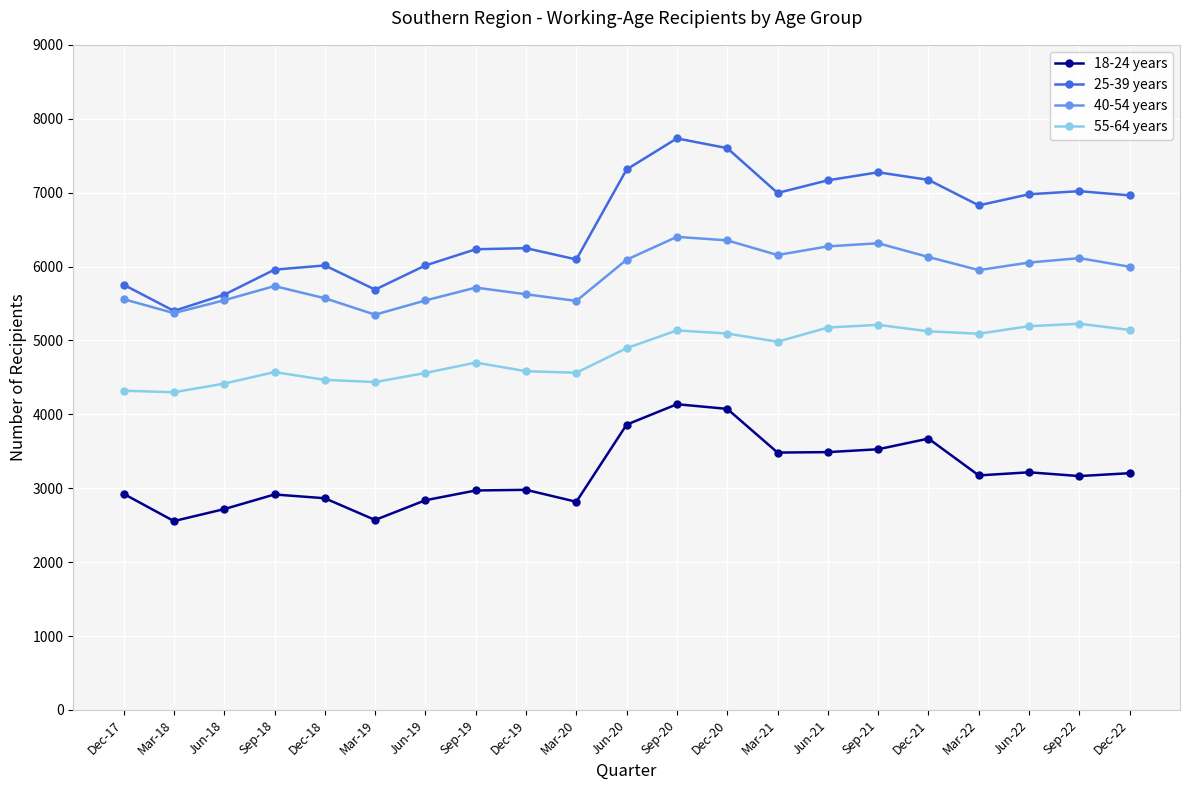

What is the minimum value for 40-54 years?

5349